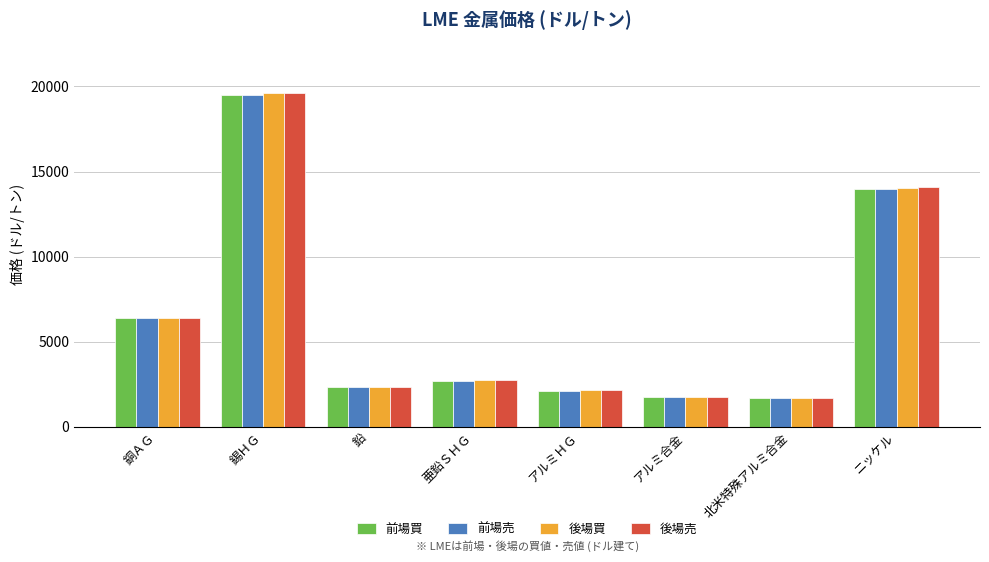

What is the total value across all series at 鉛?

9439.0